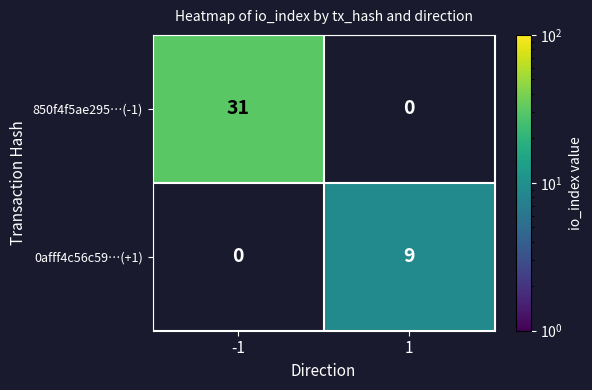

Is it true that 850f4f5ae295…(-1) equals 31 at -1?

True